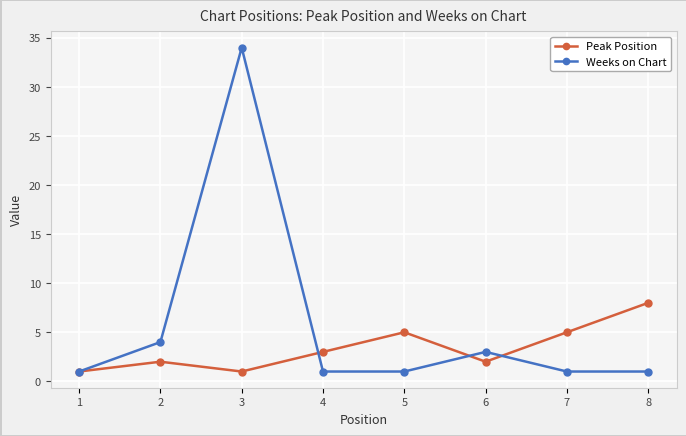

Where is the first local maximum for Weeks on Chart?

3